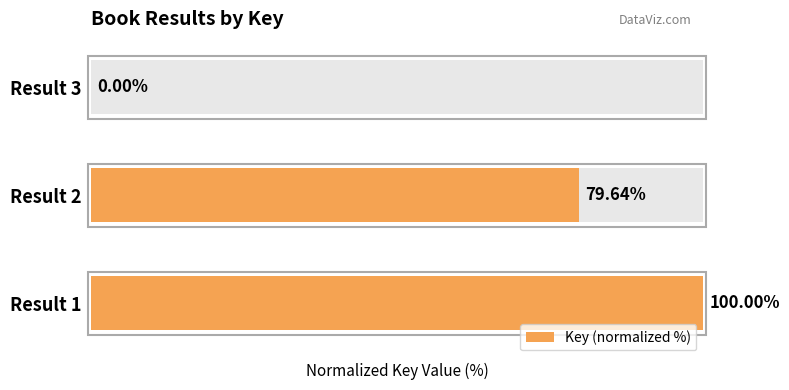

Count the number of data series in this chart.

1